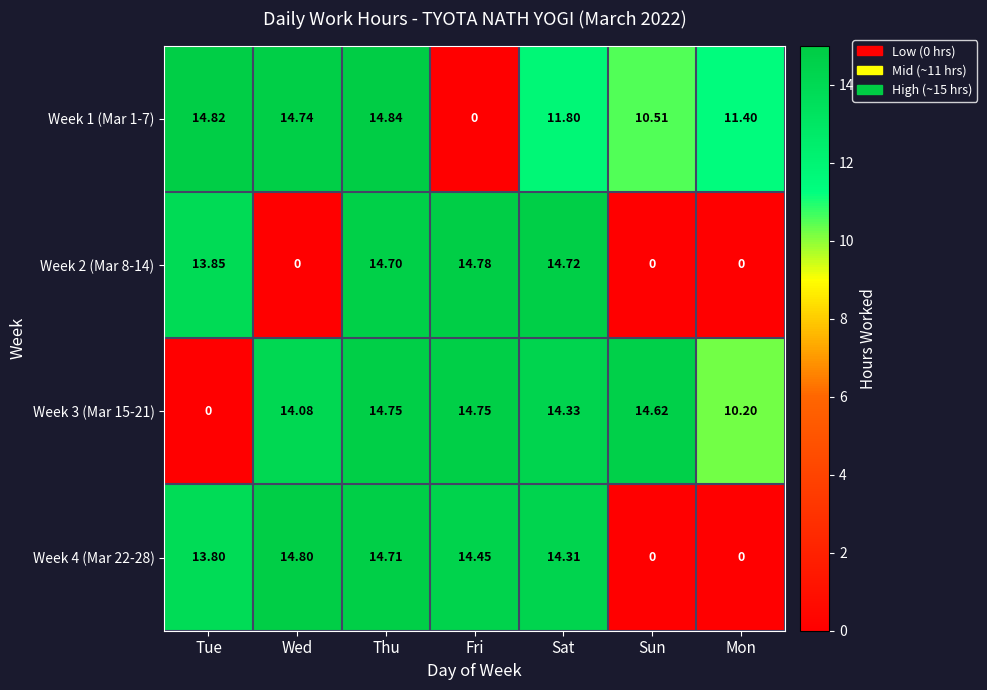

Which series has the widest spread of values?

Week 1 (Mar 1-7)